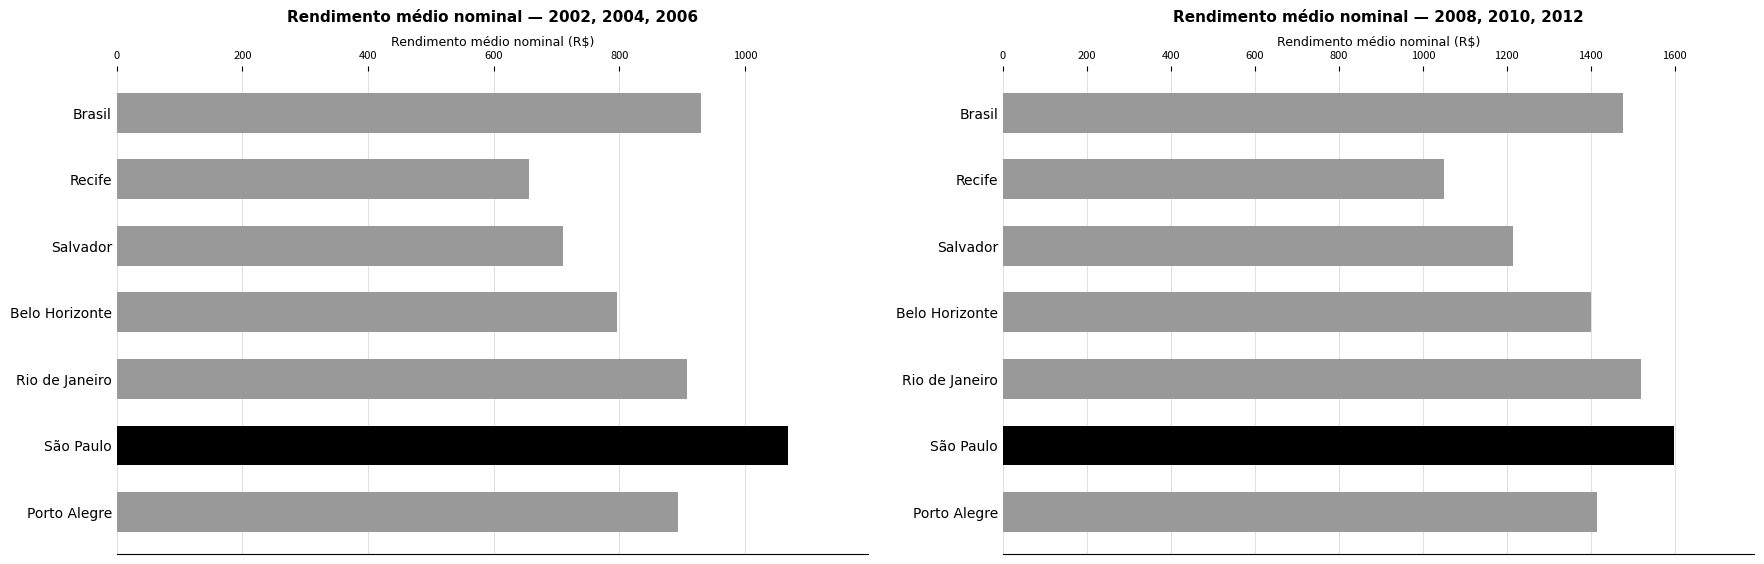

How many values in the Média 2002, 2004, 2006 series exceed 892?

4